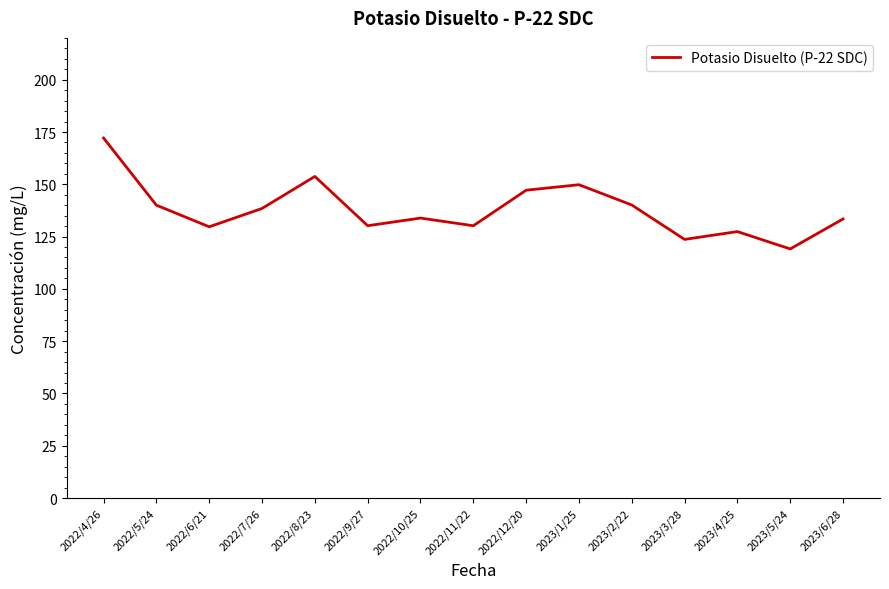

What is the change in value from 2022/8/23 to 2023/5/24?

-34.7